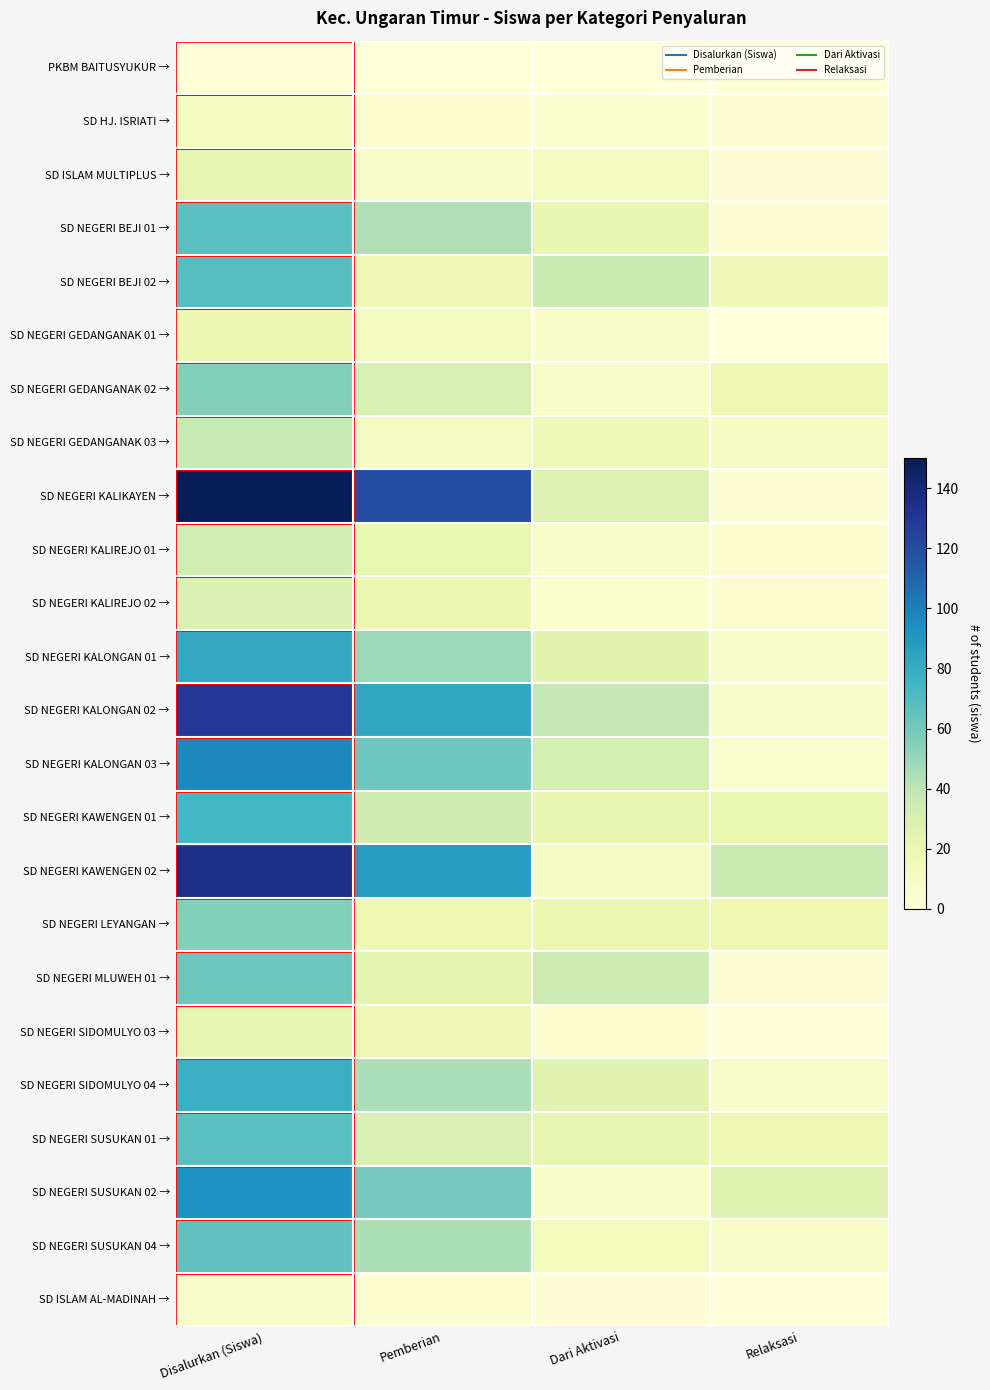

Which series has the largest total across all categories?

SD NEGERI KALIKAYEN →